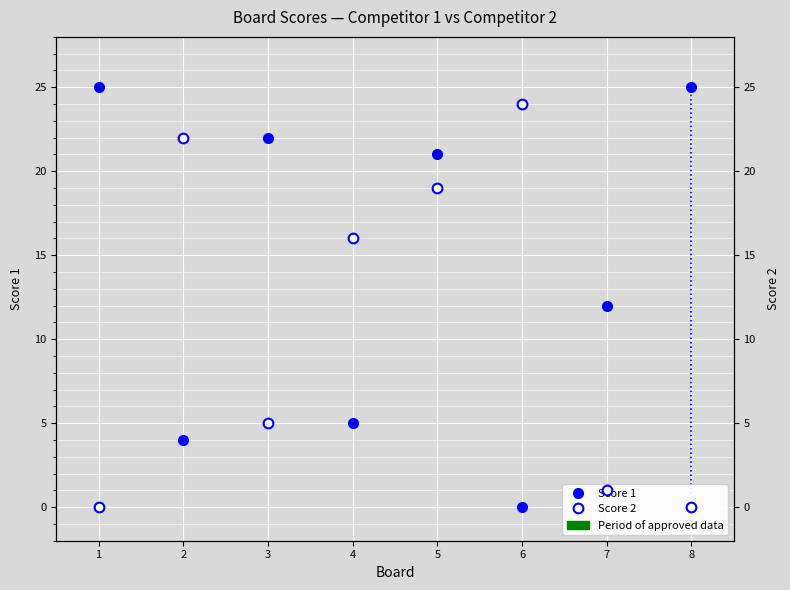

Reading right to left, extract all data points from this chart.

Score 1: 25	12	0	21	5	22	4	25
Score 2: 0	1	24	19	16	5	22	0